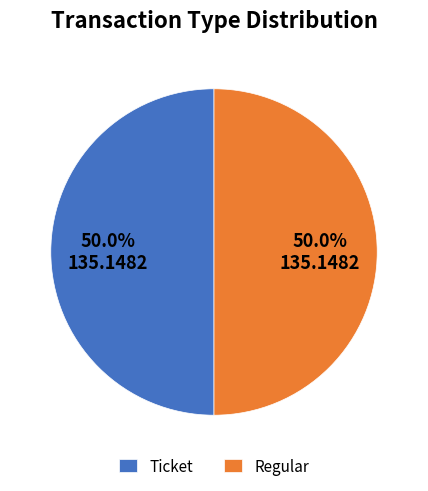

Do Regular and Ticket together represent more than half of the pie?

Yes